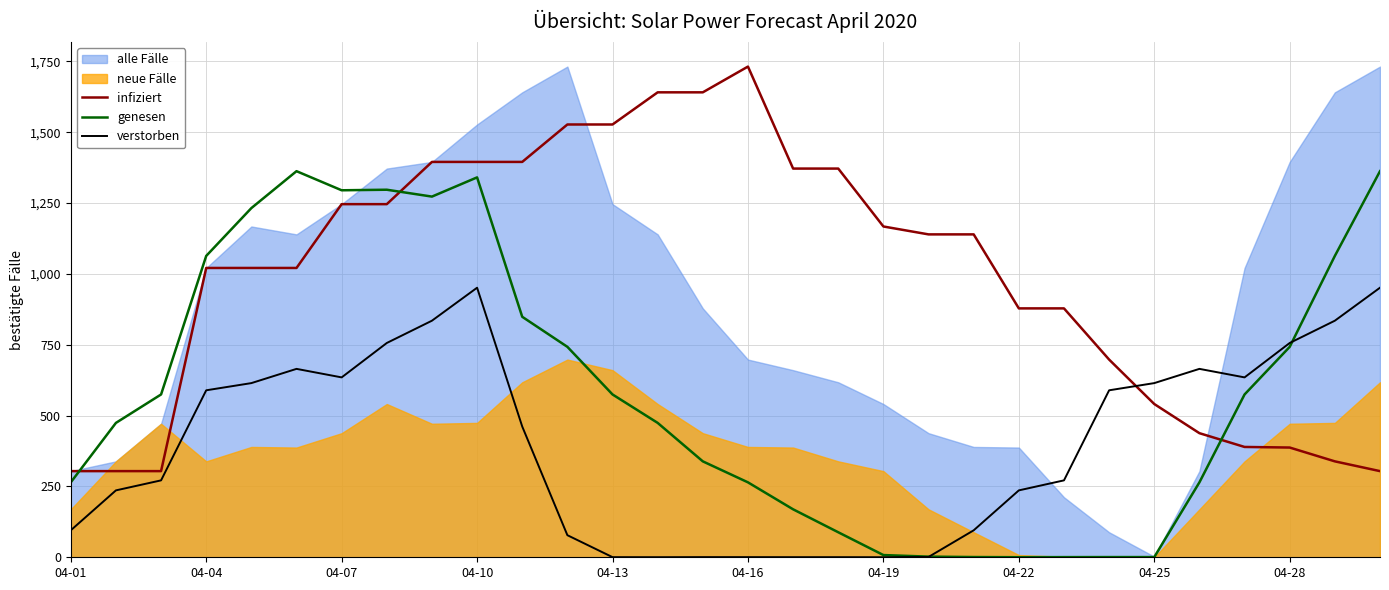

What value does the genesen series have at 04-16?

264.5